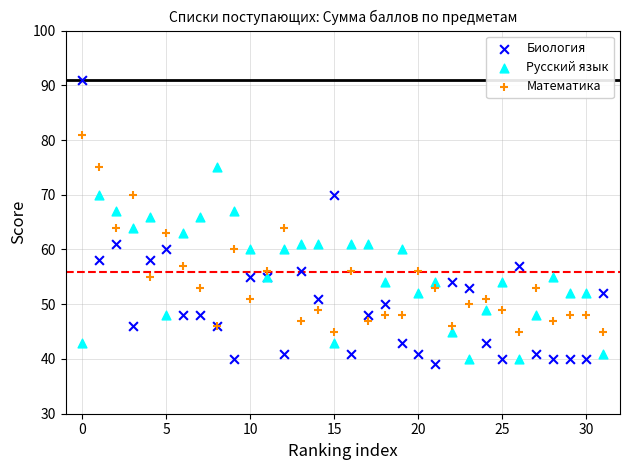

Which series has the largest Y range (max minus min)?

Биология